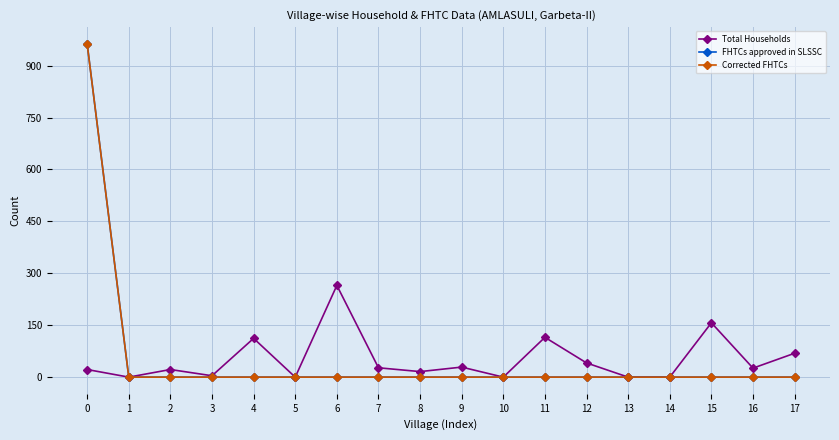

How many data points in Corrected FHTCs are above 0?

1